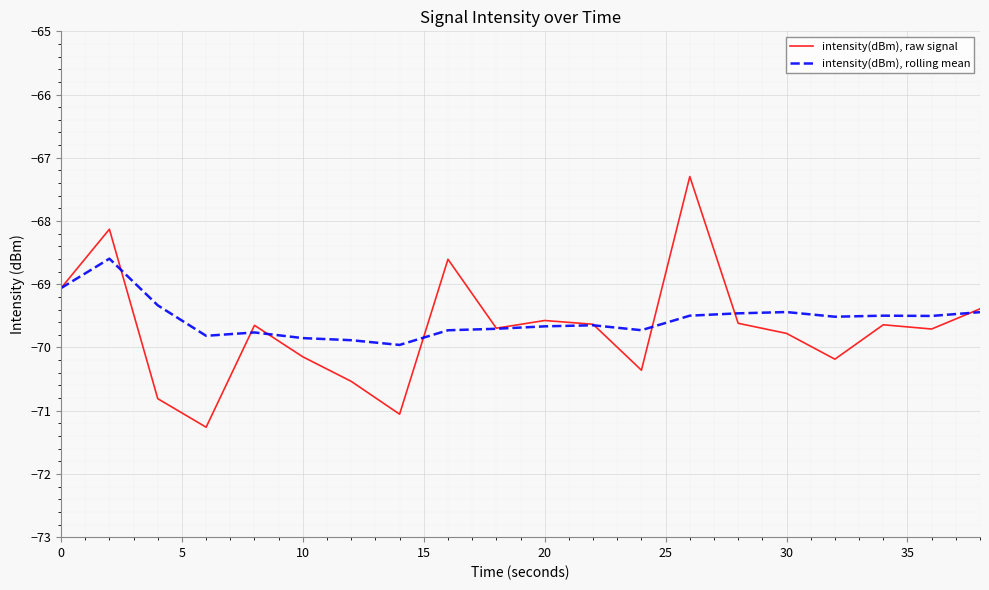

What is the greatest value displayed?

-67.3